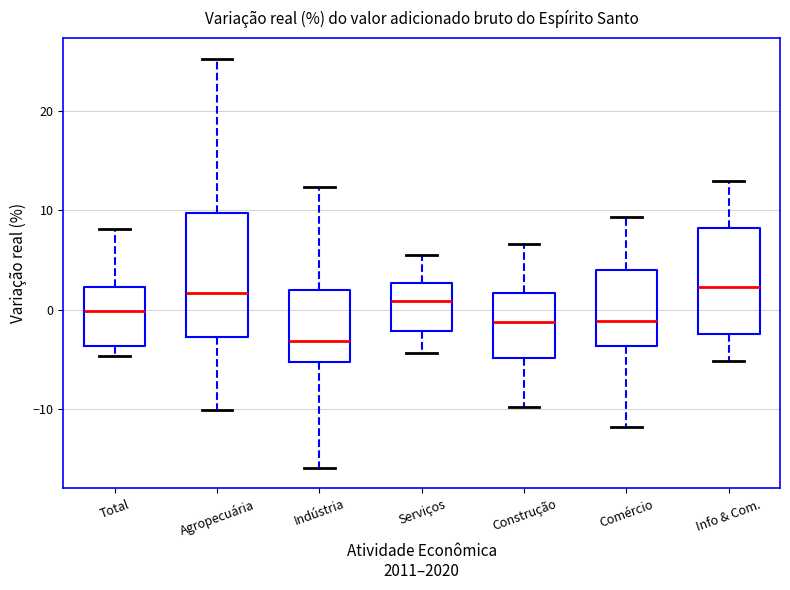

Where does the lower whisker of the box for Agropecuária end on the y-axis? The values are not printed on the chart, so give them approximately, as read against the axis.

-10